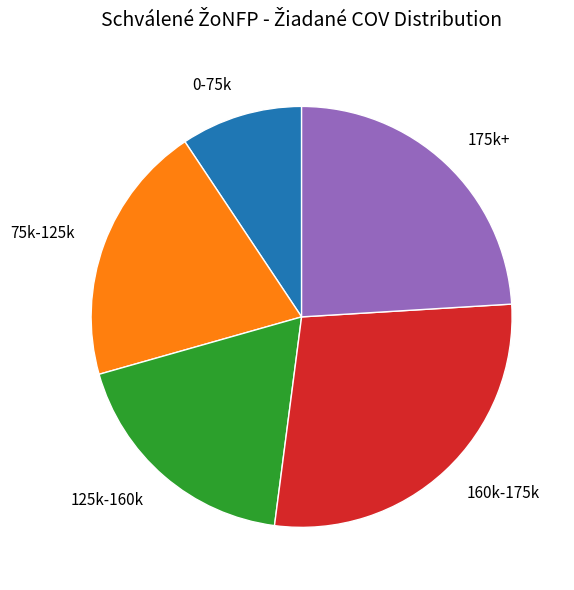

Which slice is the largest?

160k-175k